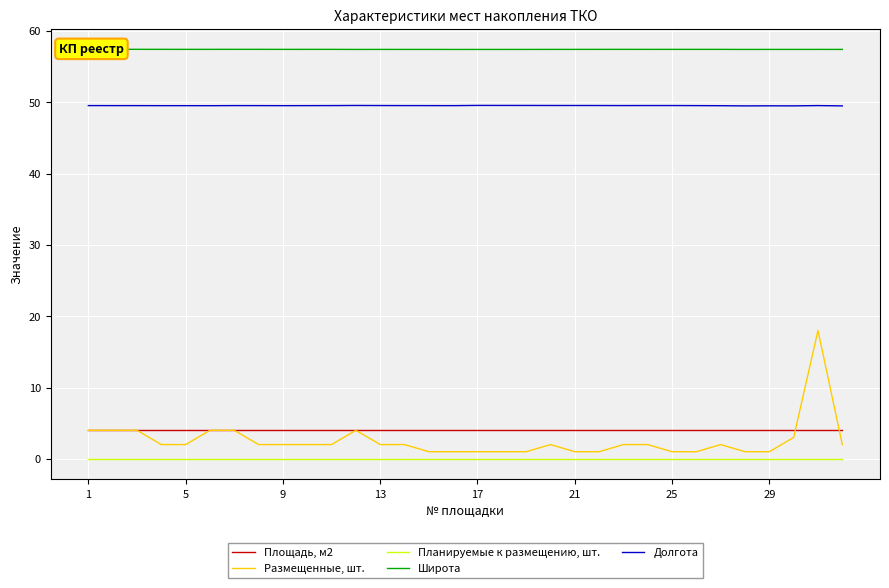

What is the lowest value of the Долгота series?

49.5